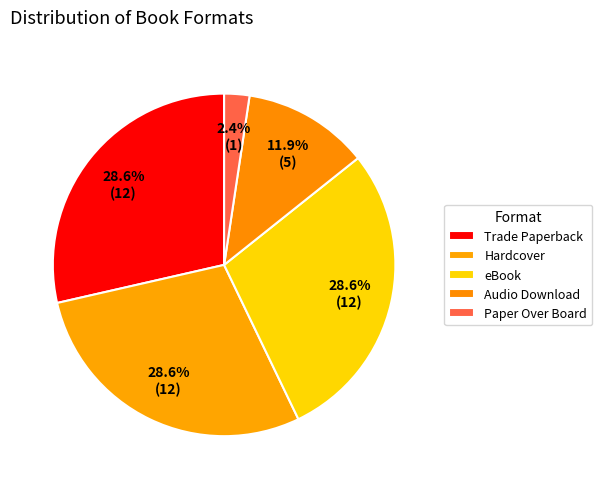

Is the sum of Audio Download and Hardcover greater than half?

No